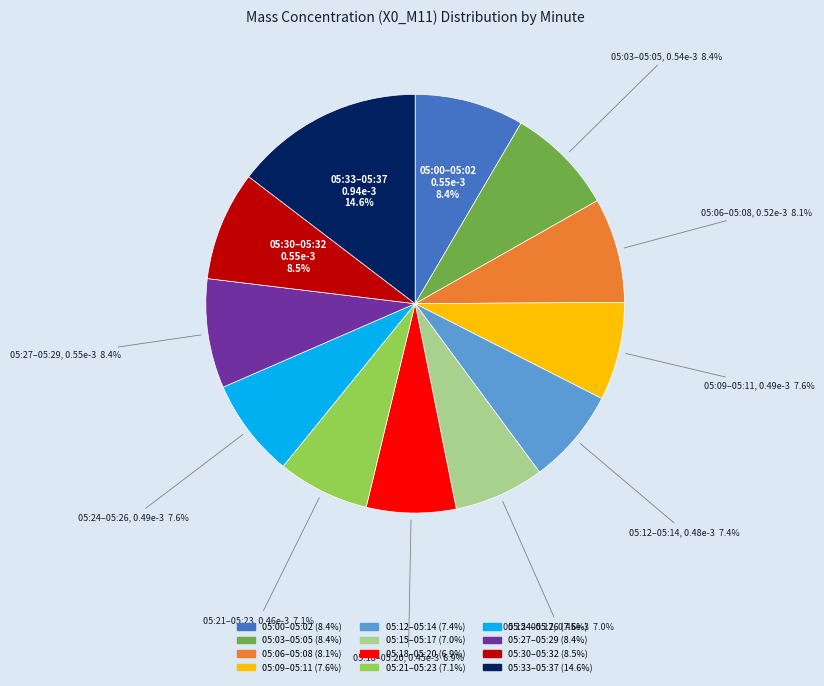

Is there any slice that represents more than half of the pie?

No